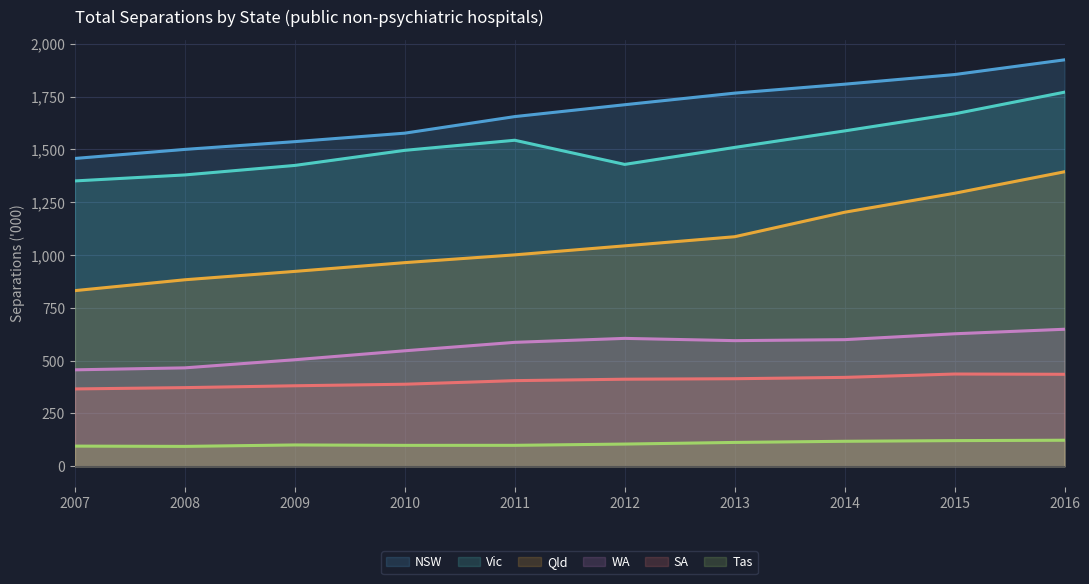

What is the smallest value displayed?

94.2